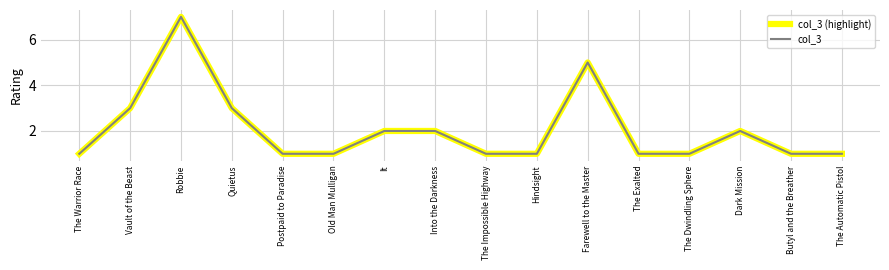

Does the chart display data point markers on the line(s)?

No